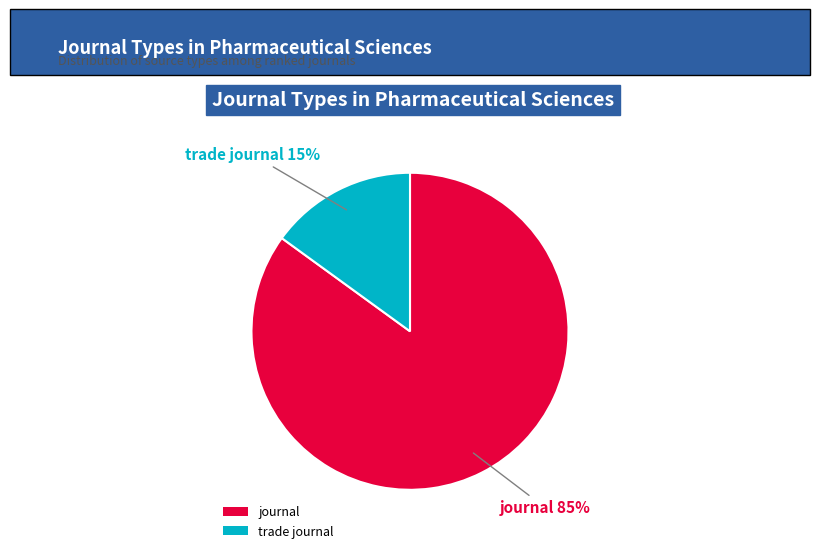

Rank the categories by value from lowest to highest.

trade journal, journal